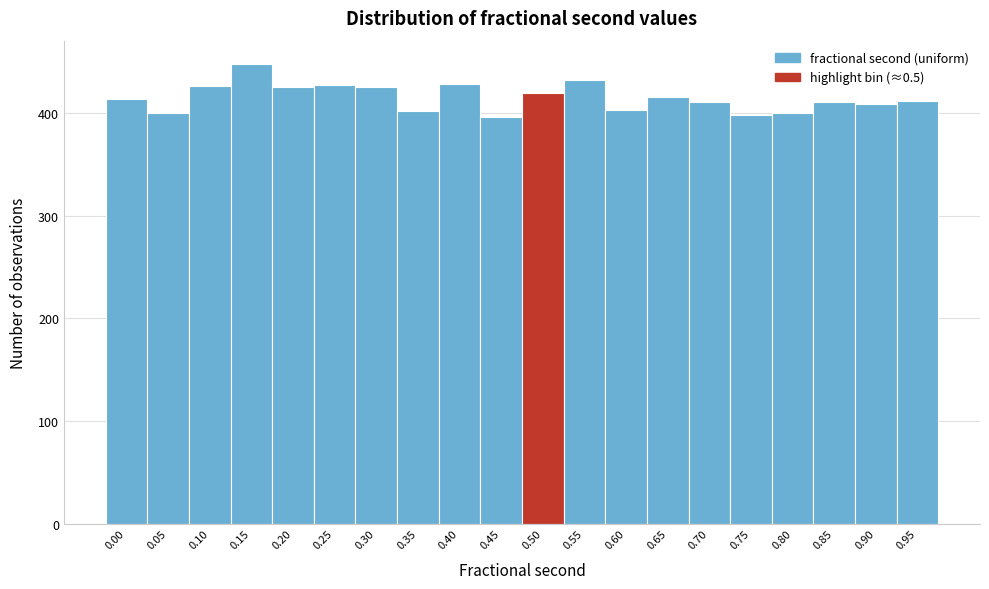

Is it true that the value at 0.45 is 396?

True